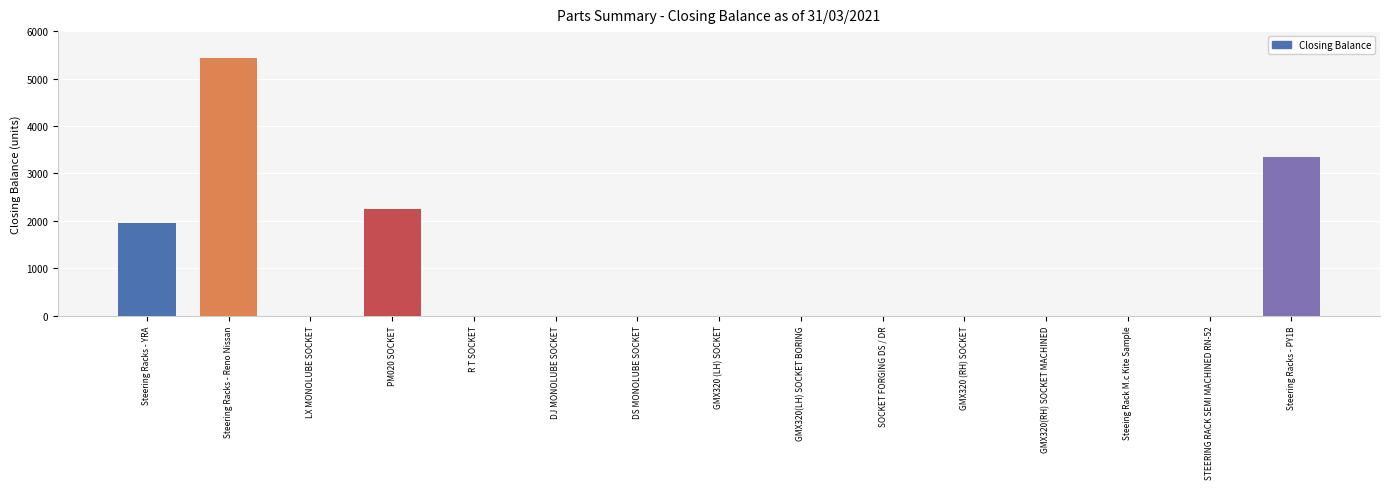

True or false: the data shows 3353 at Steering Racks - PY1B.

True